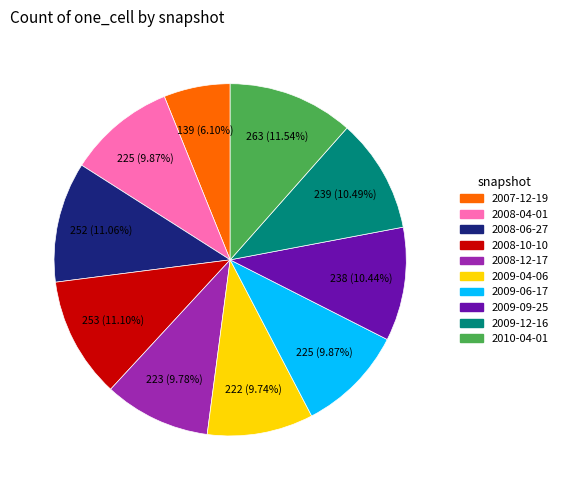

Which slice is the smallest?

2007-12-19